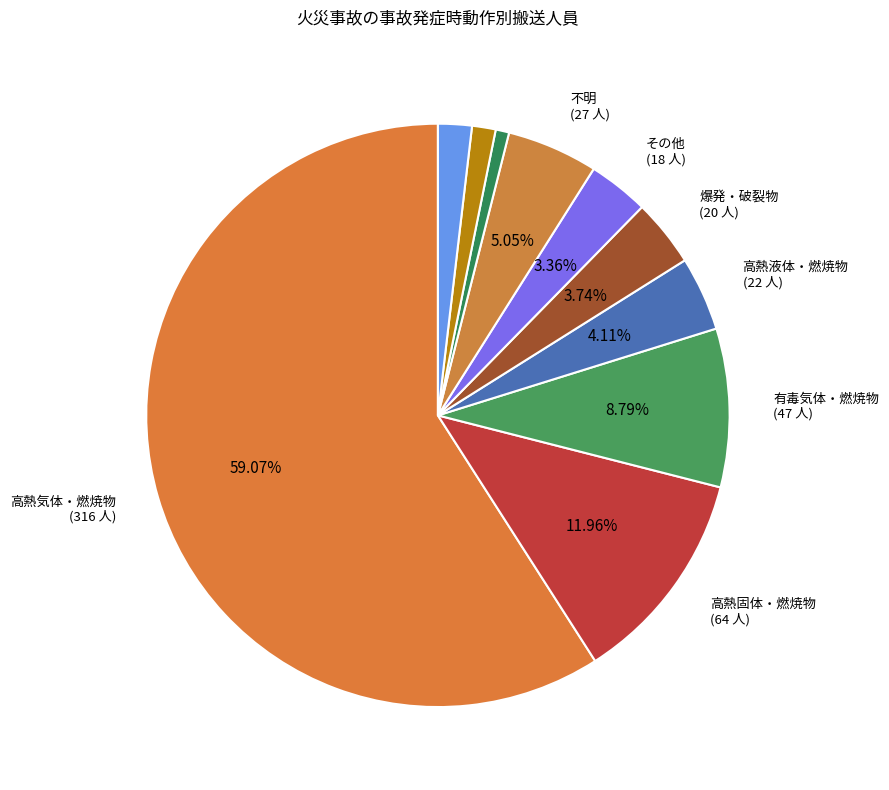

To the nearest percent, what is the average slice percentage?

10%